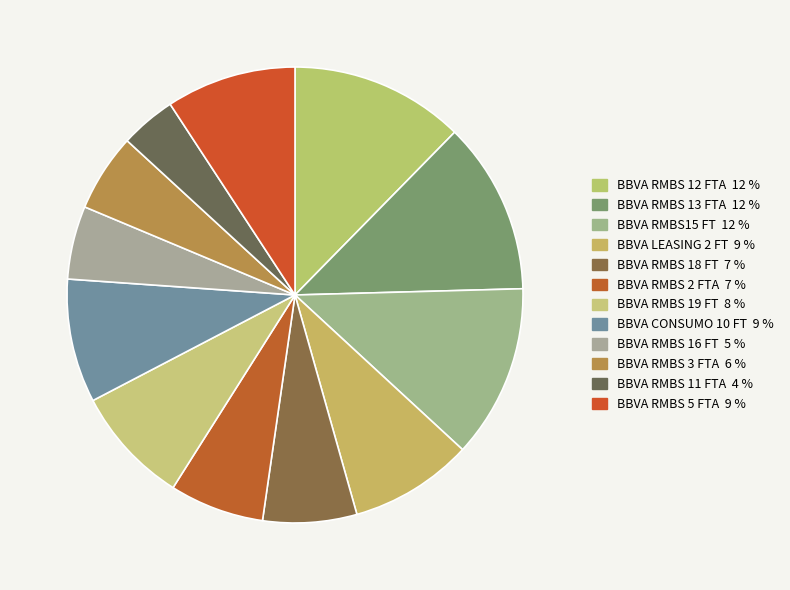

How many segments does this pie chart have?

12